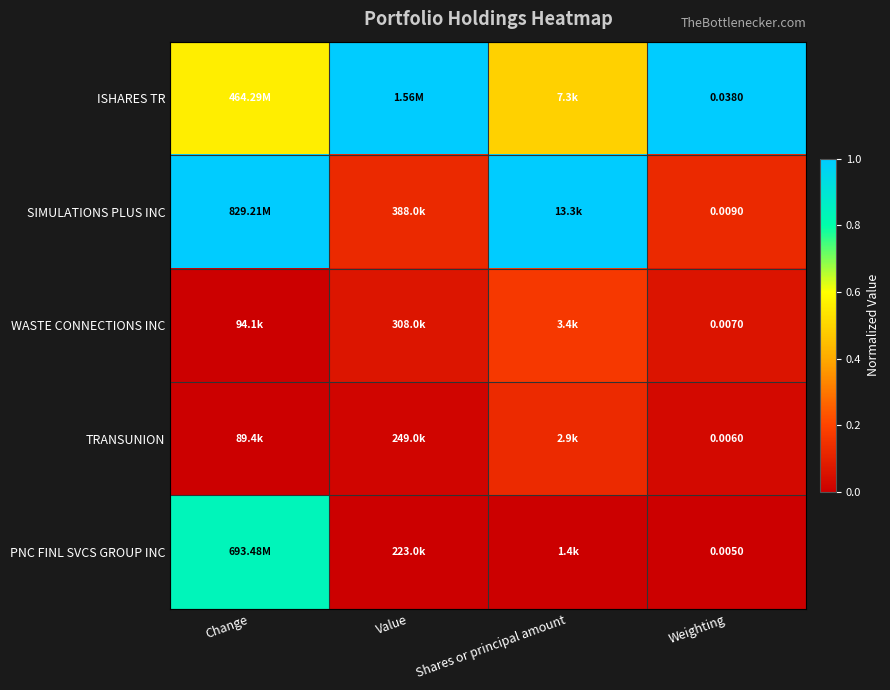

At Weighting, list the series in order from largest to smallest.

ISHARES TR, SIMULATIONS PLUS INC, WASTE CONNECTIONS INC, TRANSUNION, PNC FINL SVCS GROUP INC